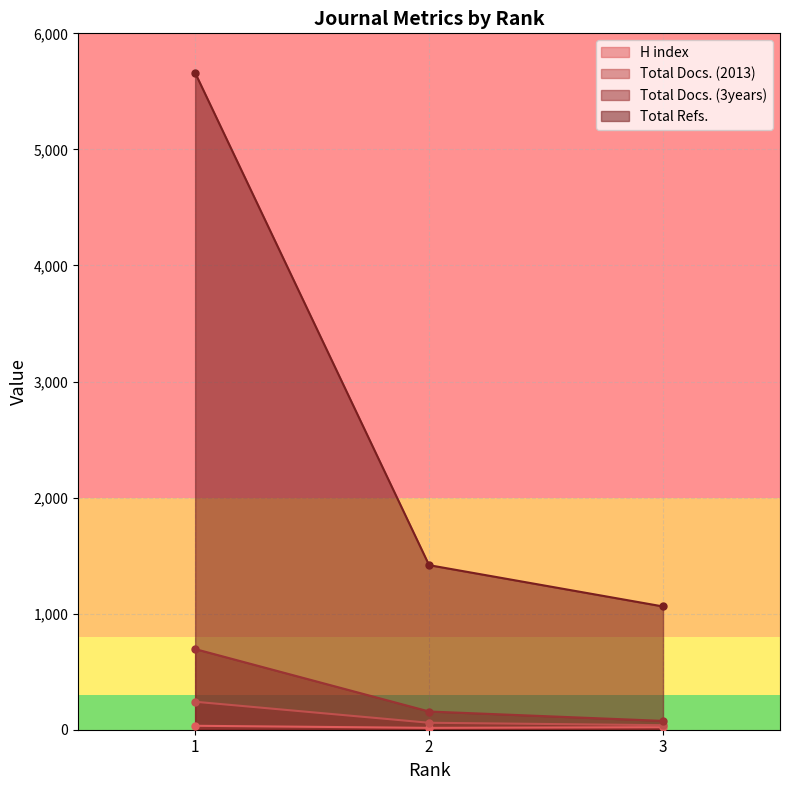

Between 2 and 3, which is larger?

3